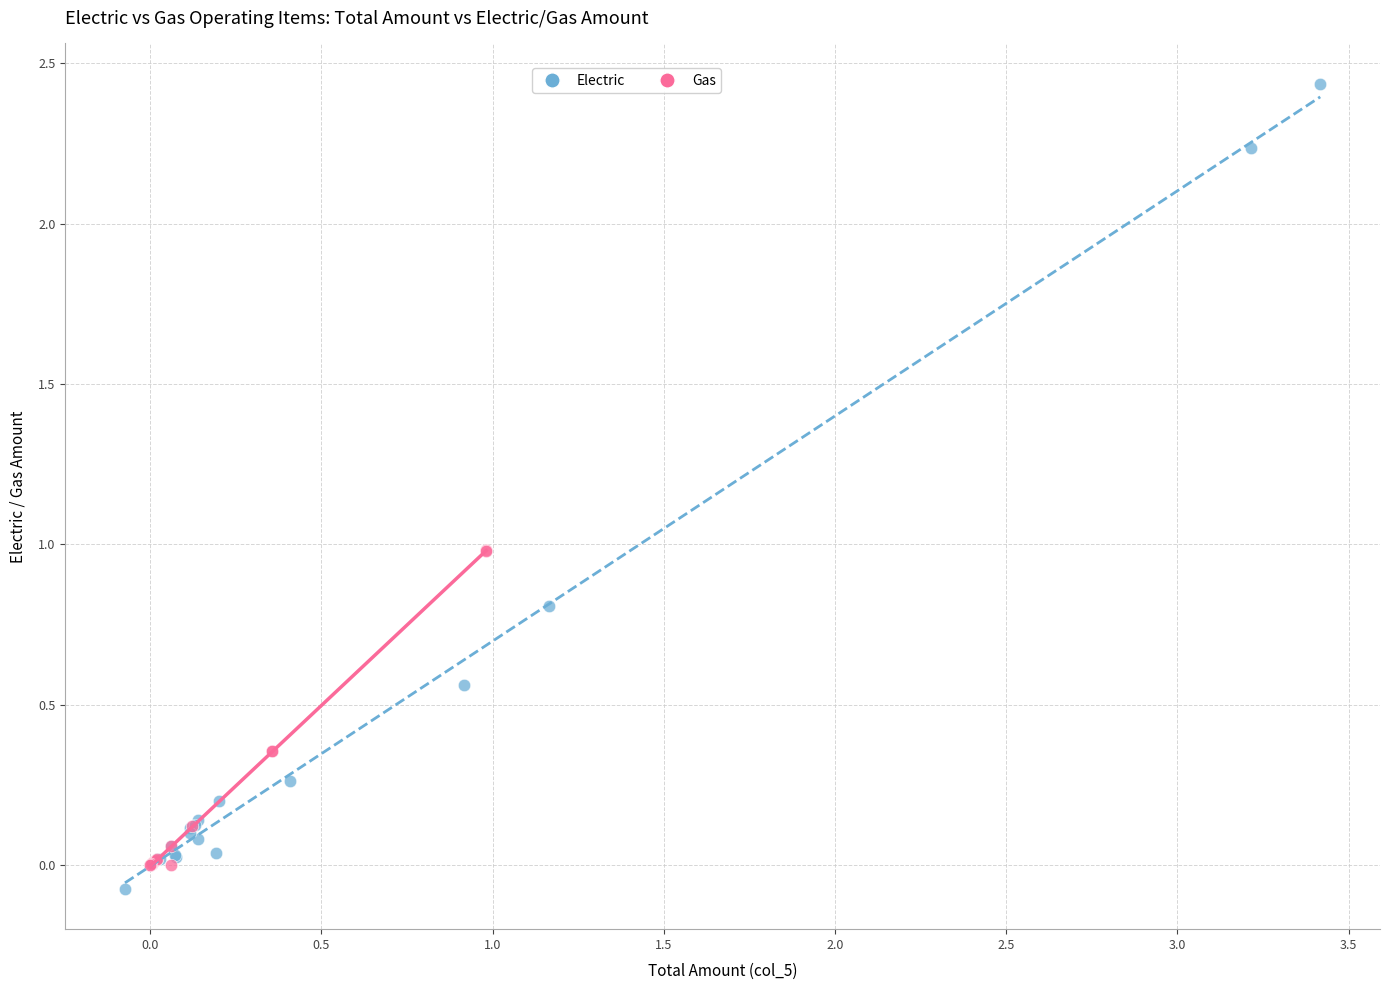

Which series has the widest spread of Y values?

Electric